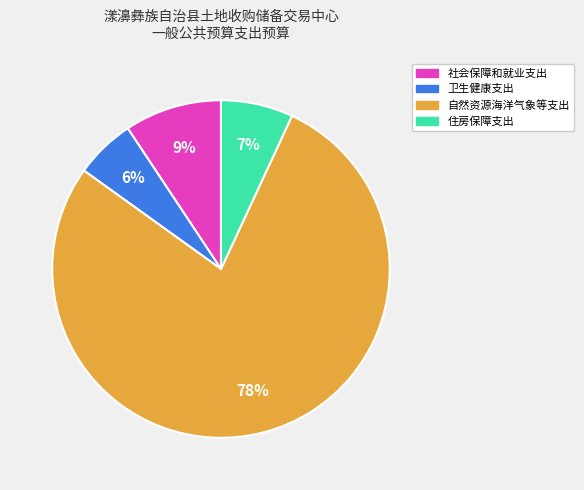

Which category accounts for the majority?

自然资源海洋气象等支出